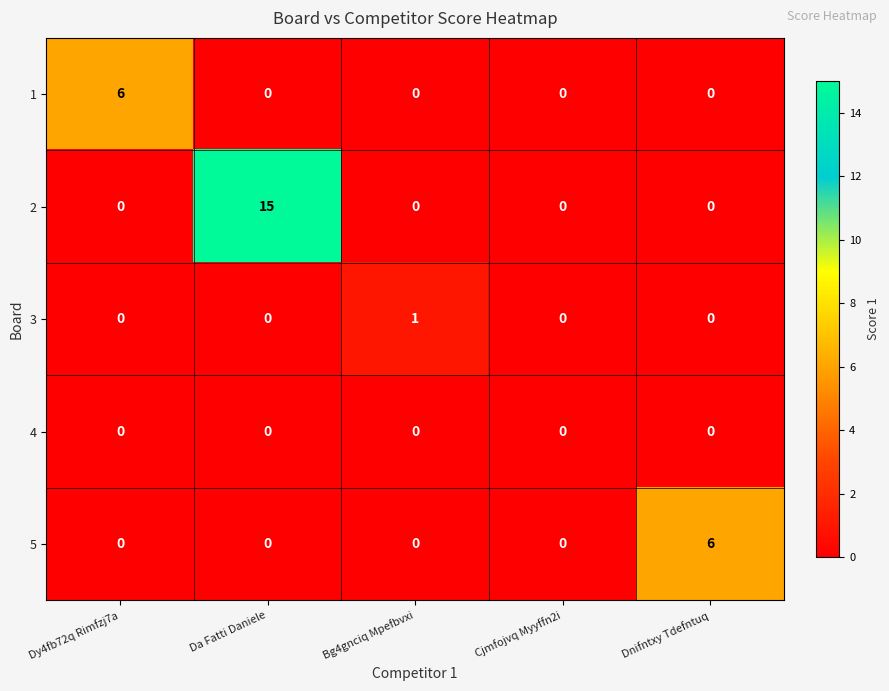

Which label corresponds to the largest value in the chart?

Da Fatti Daniele